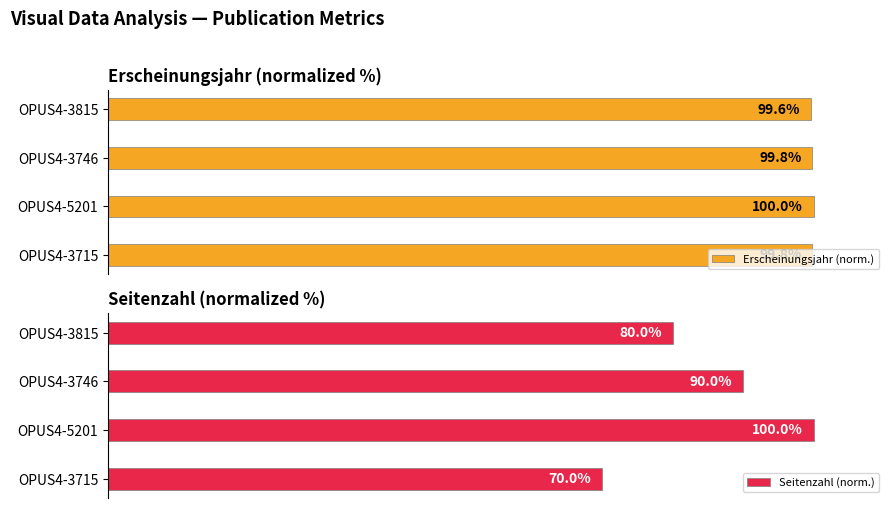

Which category has the highest value in the Erscheinungsjahr (norm.) series?

OPUS4-5201